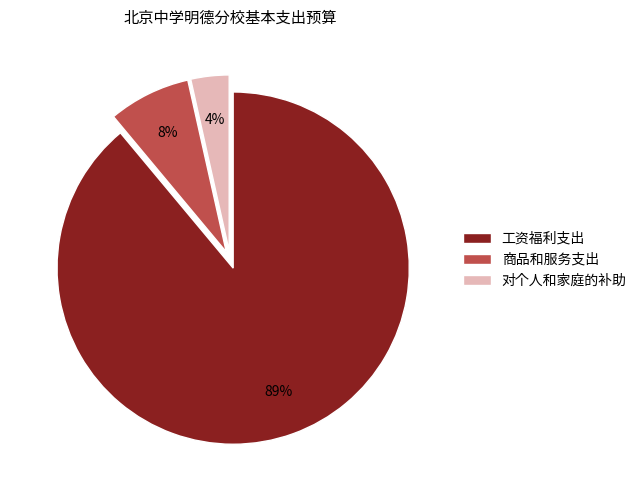

To the nearest percent, what portion does 商品和服务支出 represent?

8%